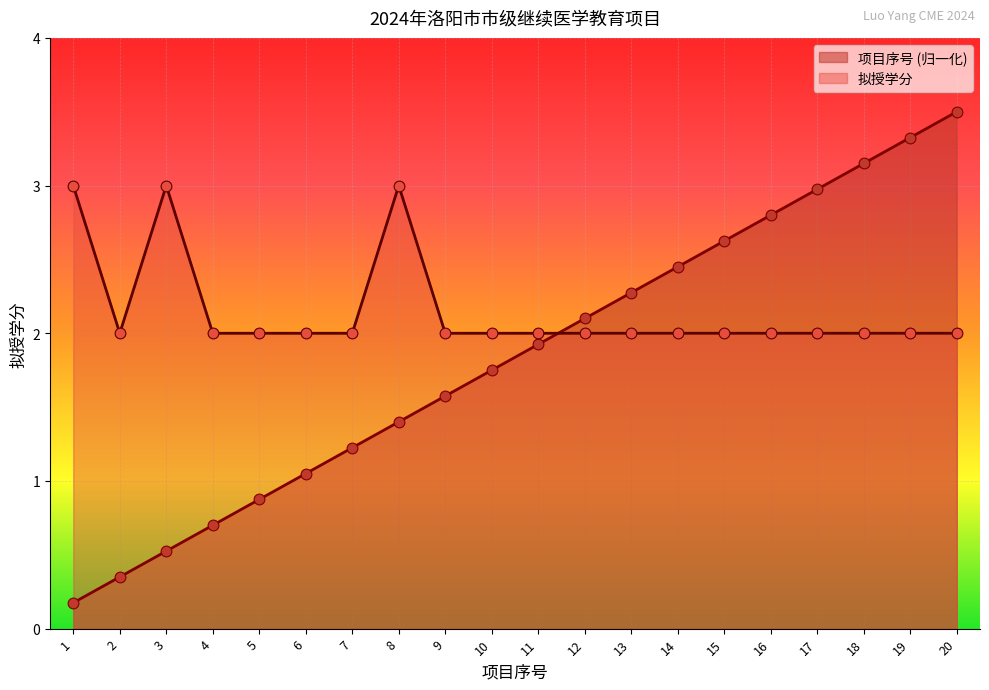

Which series has the largest Y range (max minus min)?

项目序号